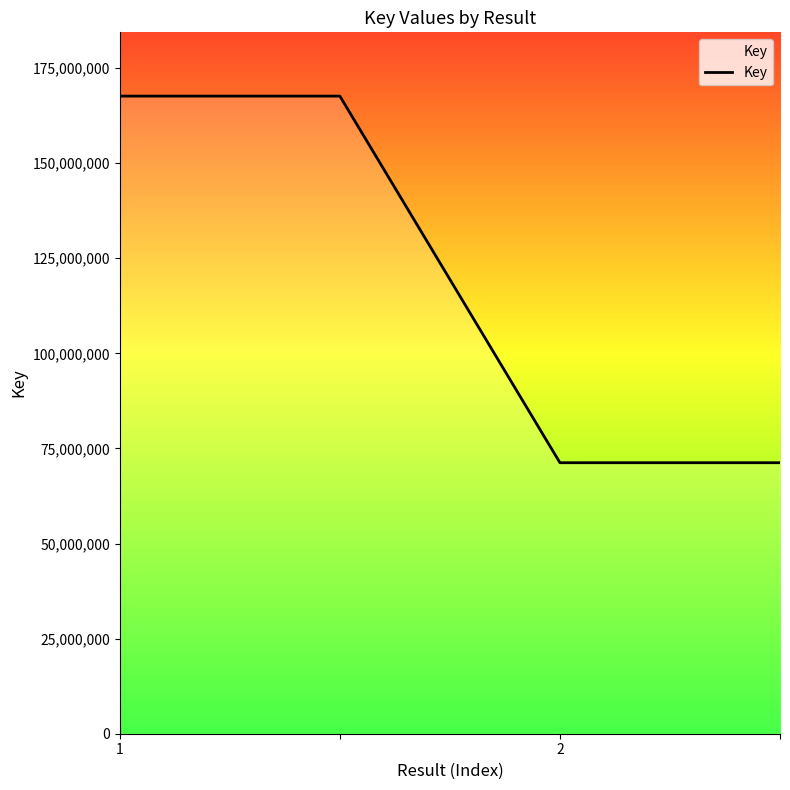

Reading left to right, transcribe all the data shown in this chart.

167614687	167614687	71238707	71238707